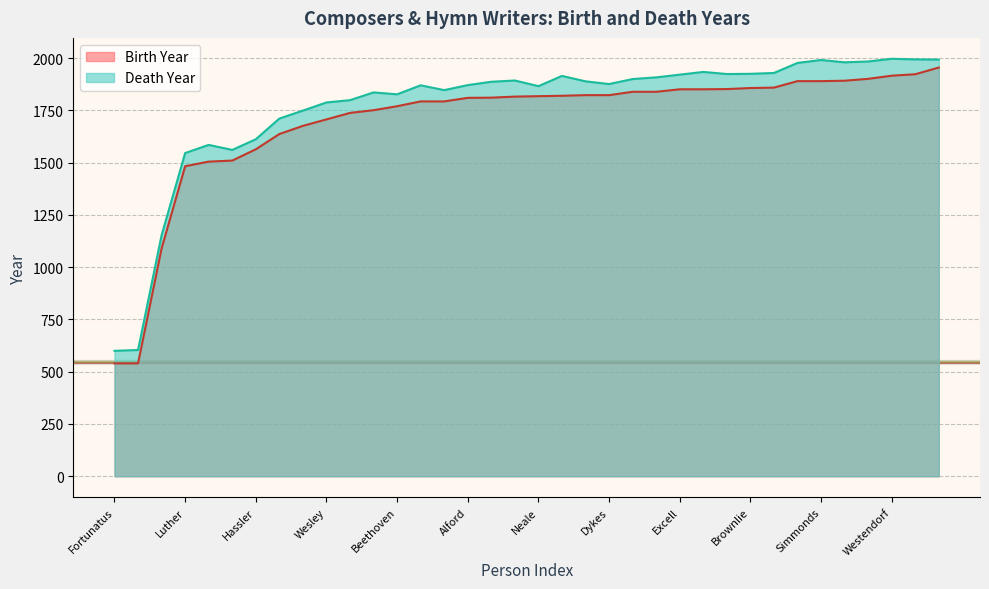

The value of Birth Year at Hassler is 2255. True or false?

False